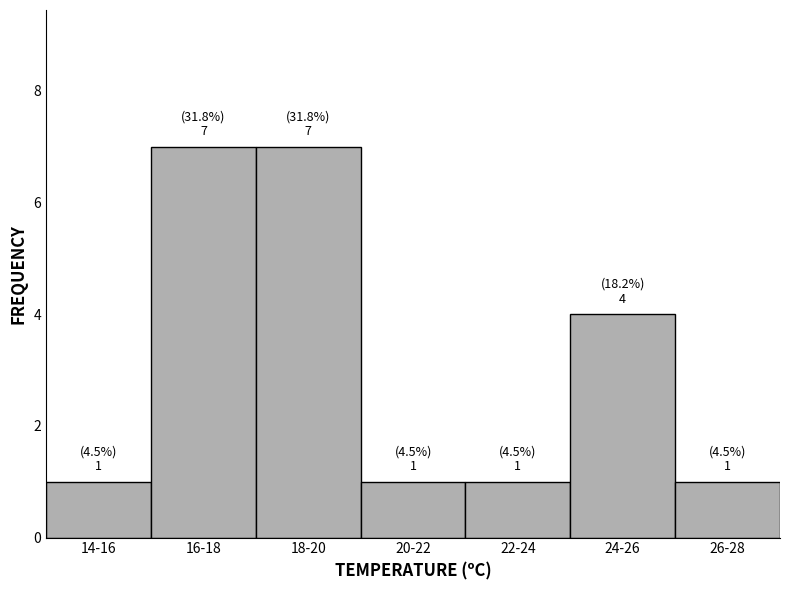

Reading left to right, what are all the values shown in this chart?

1	7	7	1	1	4	1